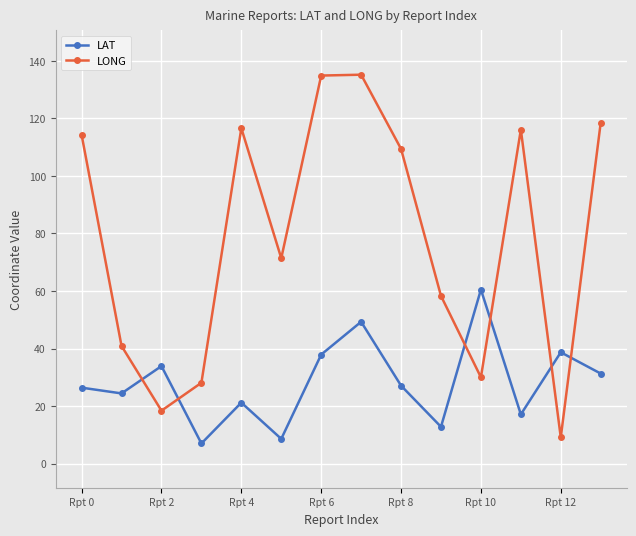

Rank the series by their average value, from highest to lowest.

LONG, LAT